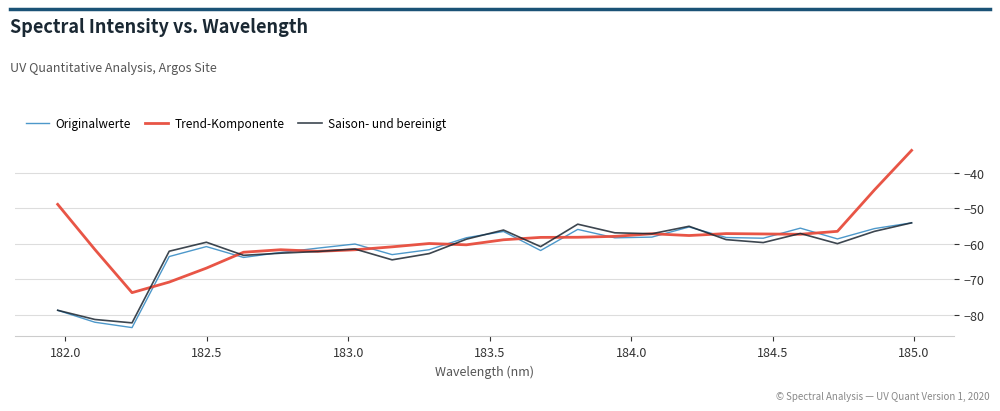

Which series has the largest total across all categories?

Trend-Komponente